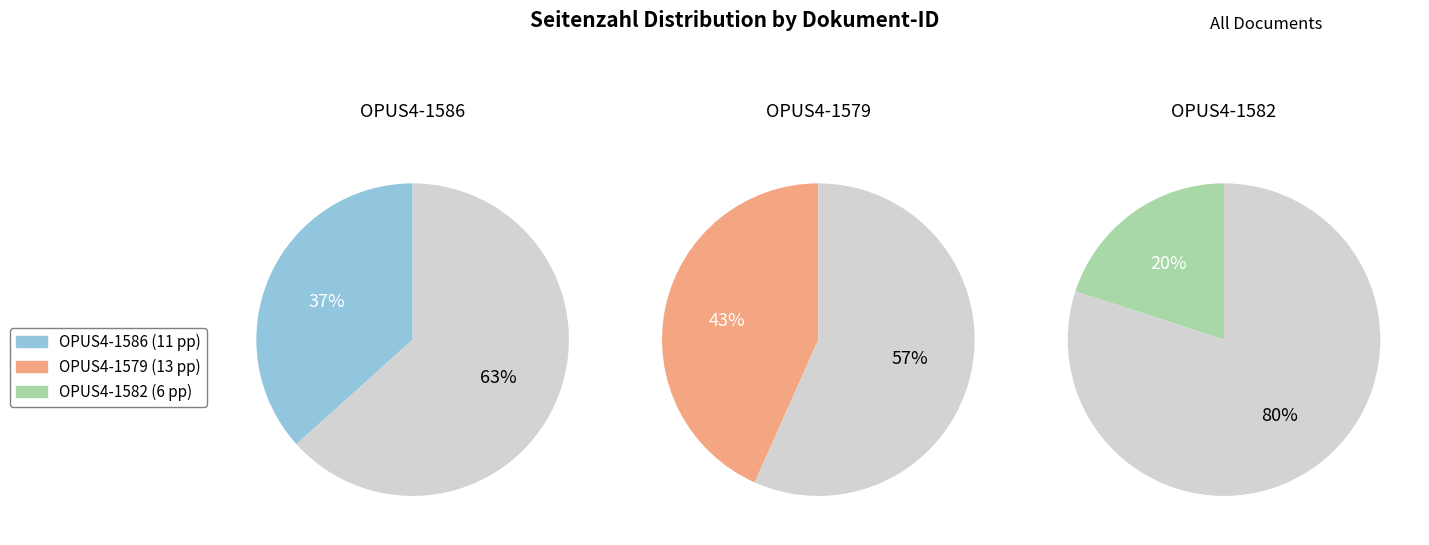

What percentage is NOT represented by OPUS4-1582?

80.0%